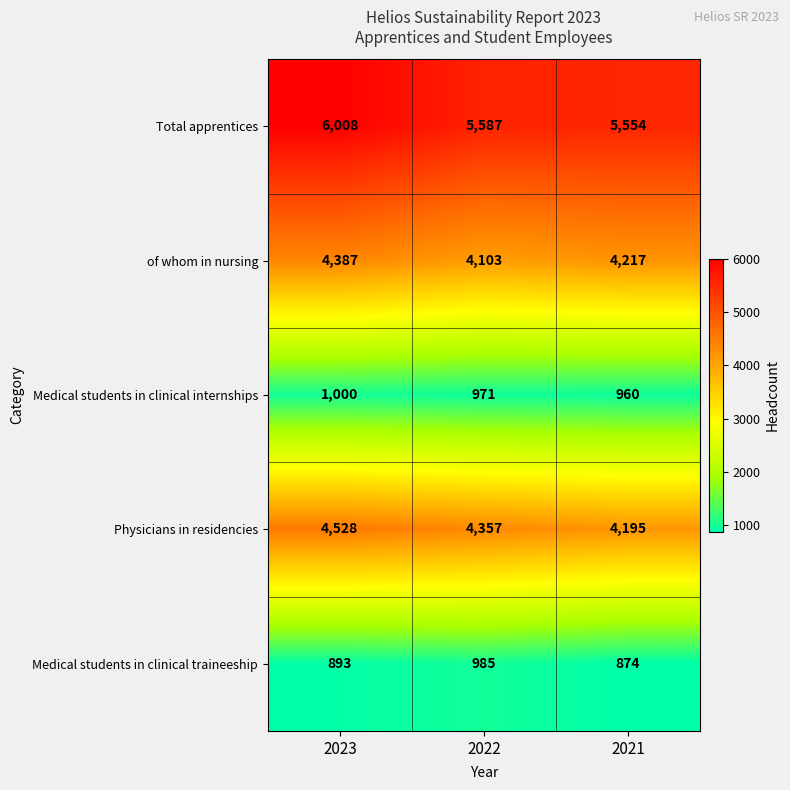

List the labels in order of Total apprentices value, largest first.

2023, 2022, 2021